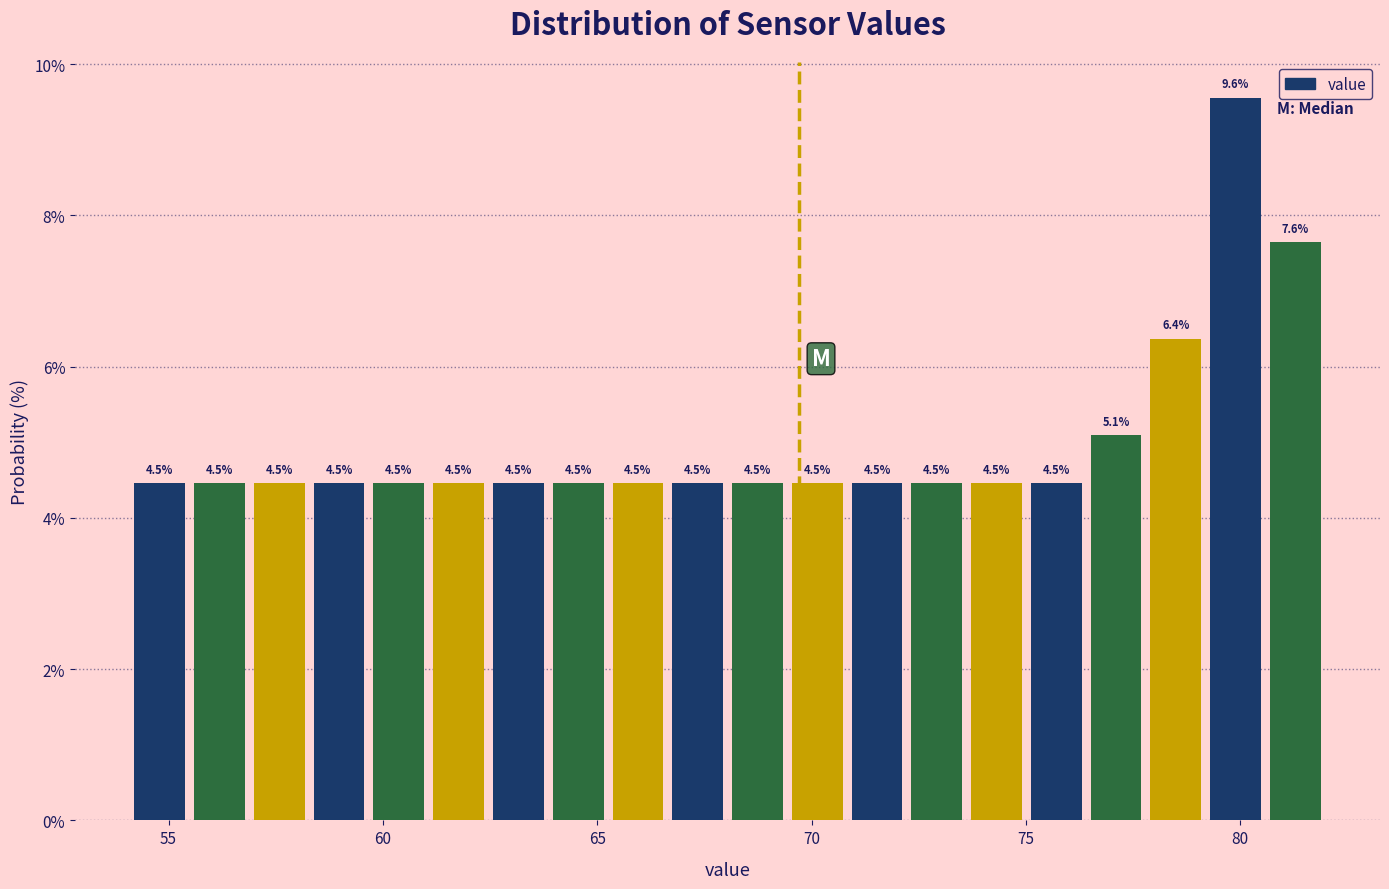

Around what value on the x-axis is the tallest bar? Give the approximate position of its centre, as read against the axis.

80.0